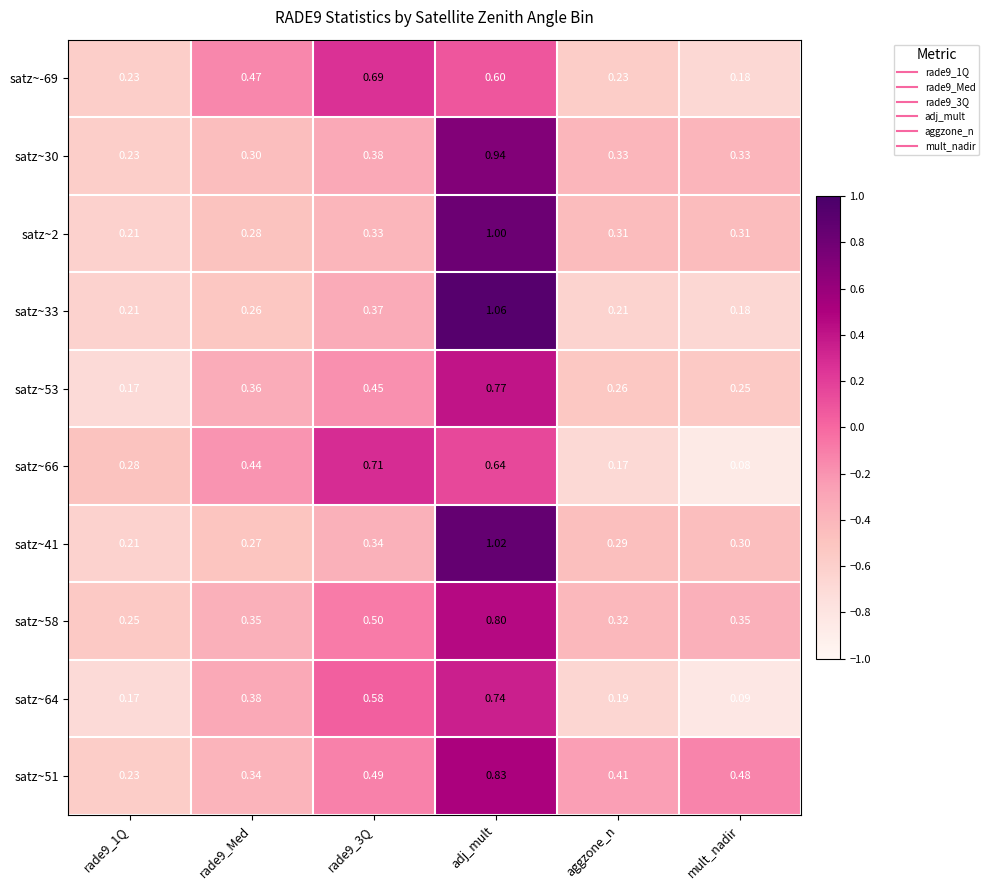

What is the difference between the highest and lowest values at adj_mult?

0.5